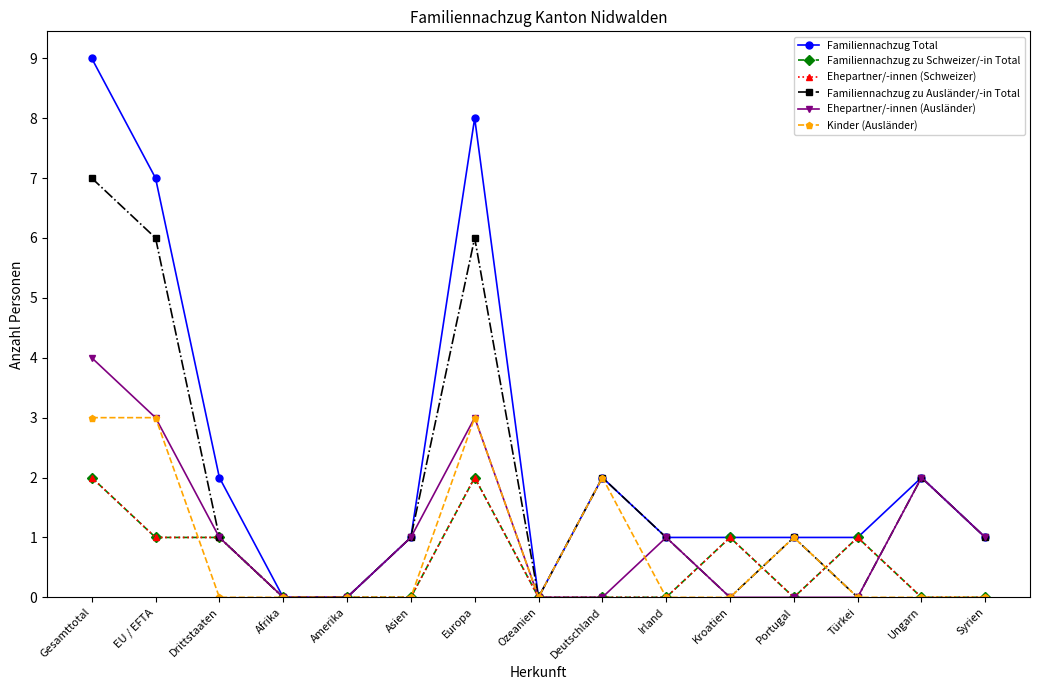

Between Afrika and Kroatien, which is larger?

Kroatien